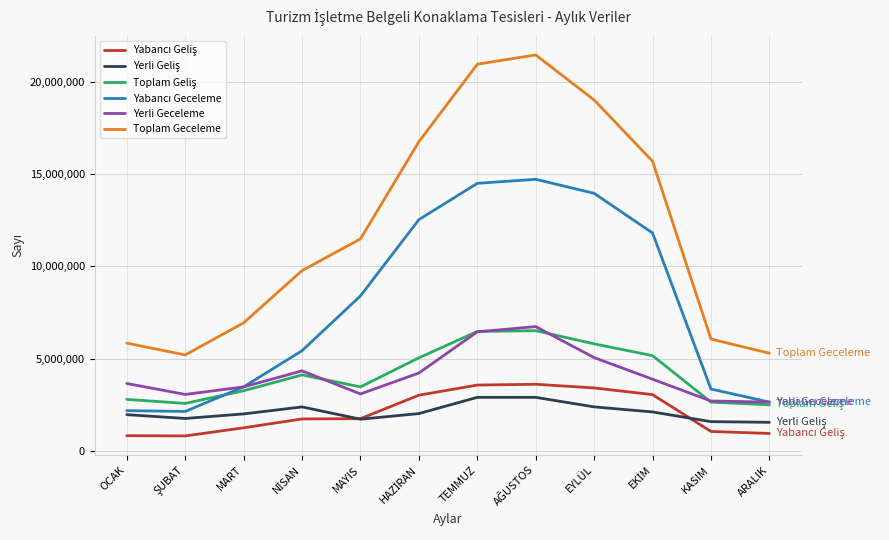

How many lines are shown in the chart?

6